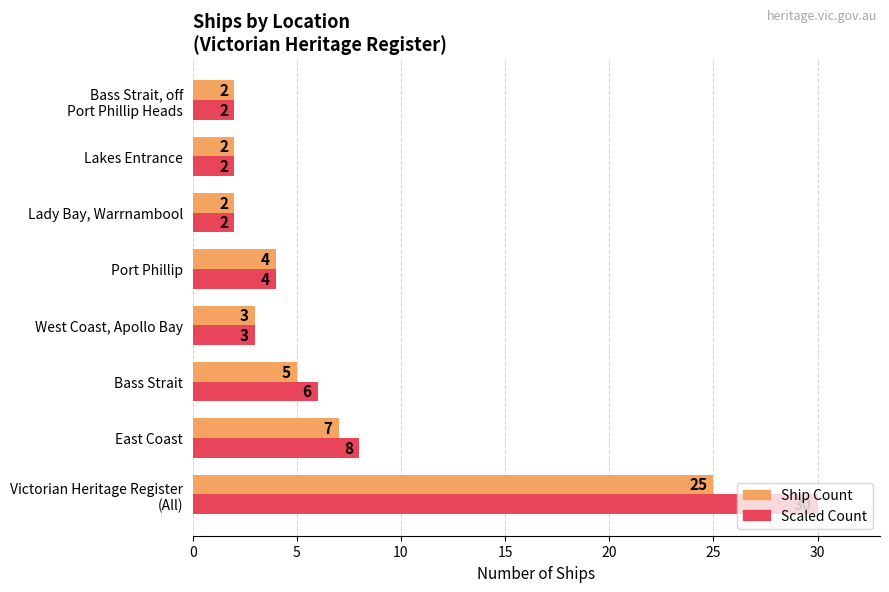

The Ship Count series shows 7 at East Coast. True or false?

True